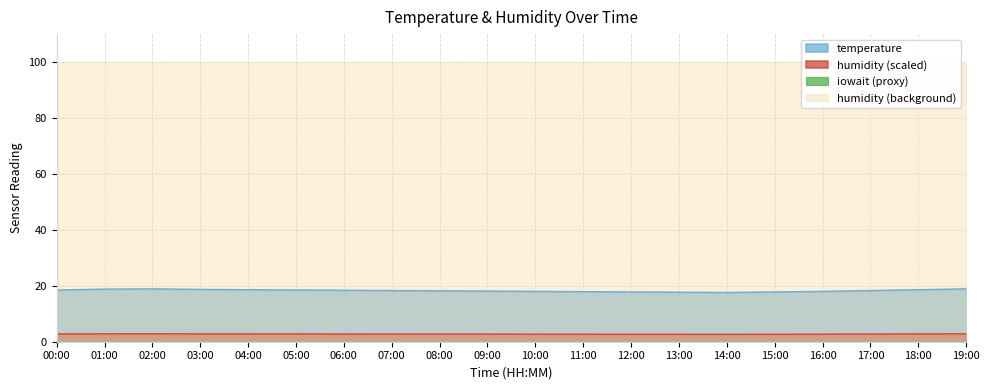

Is the value of humidity (scaled) at 11:00 greater than the value of temperature at 07:00?

No